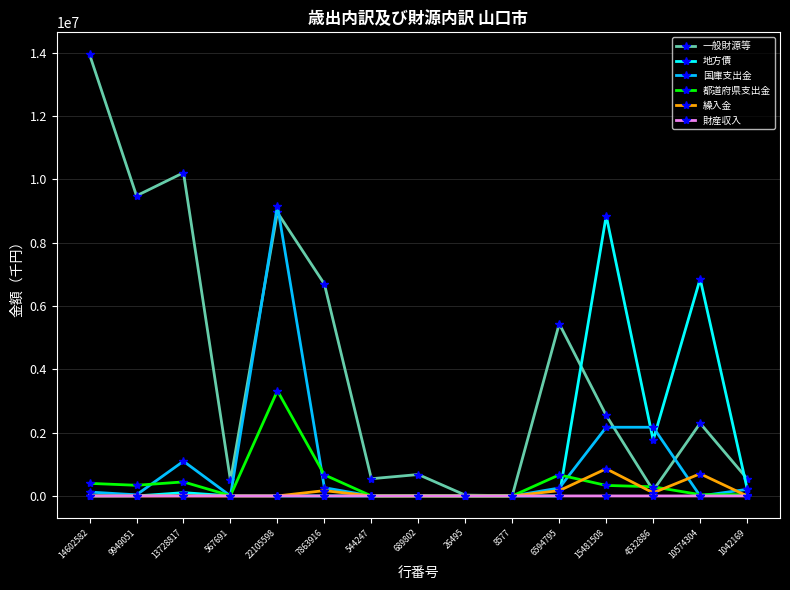

Between 26495 and 15481508, which series saw the biggest shift?

地方債